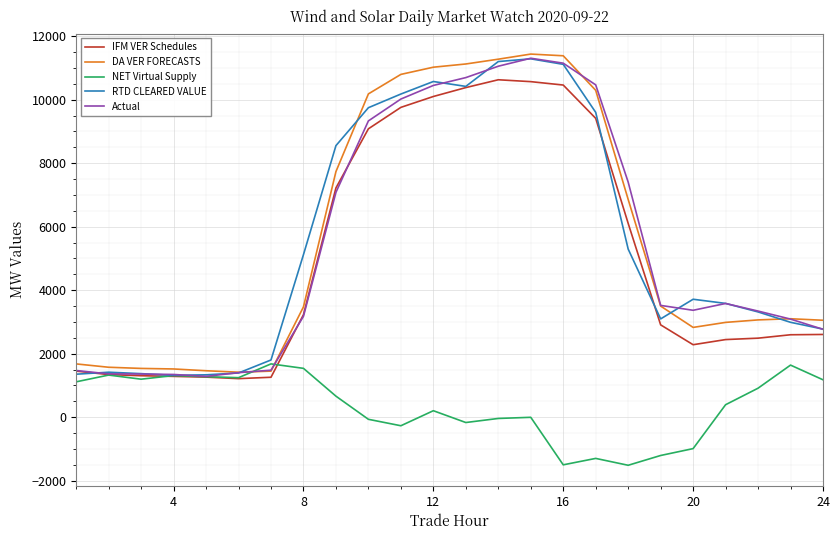

What is the minimum value for IFM VER Schedules?

1213.3